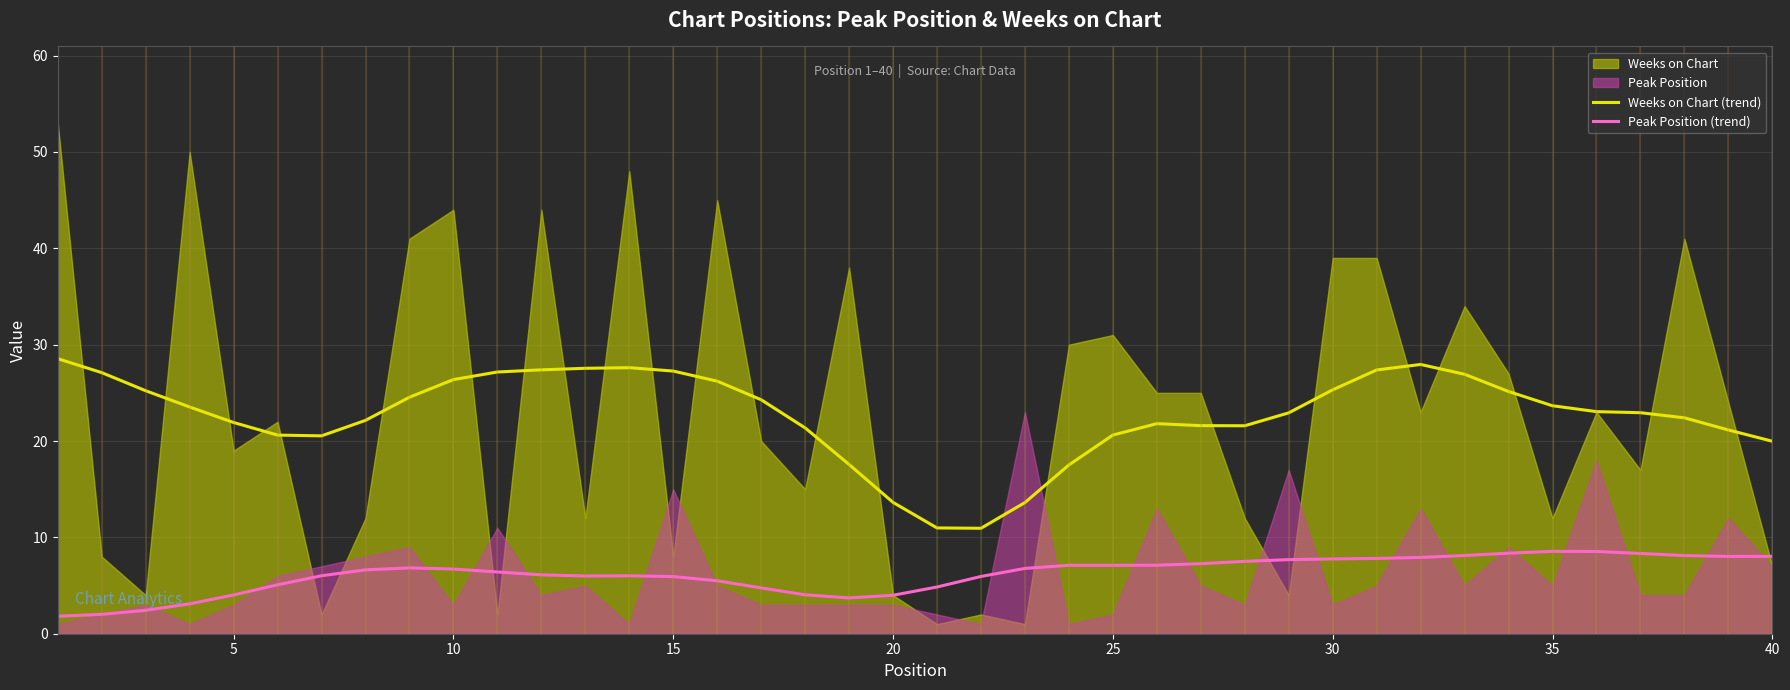

What is the average value of the Weeks on Chart (trend) series?

22.7